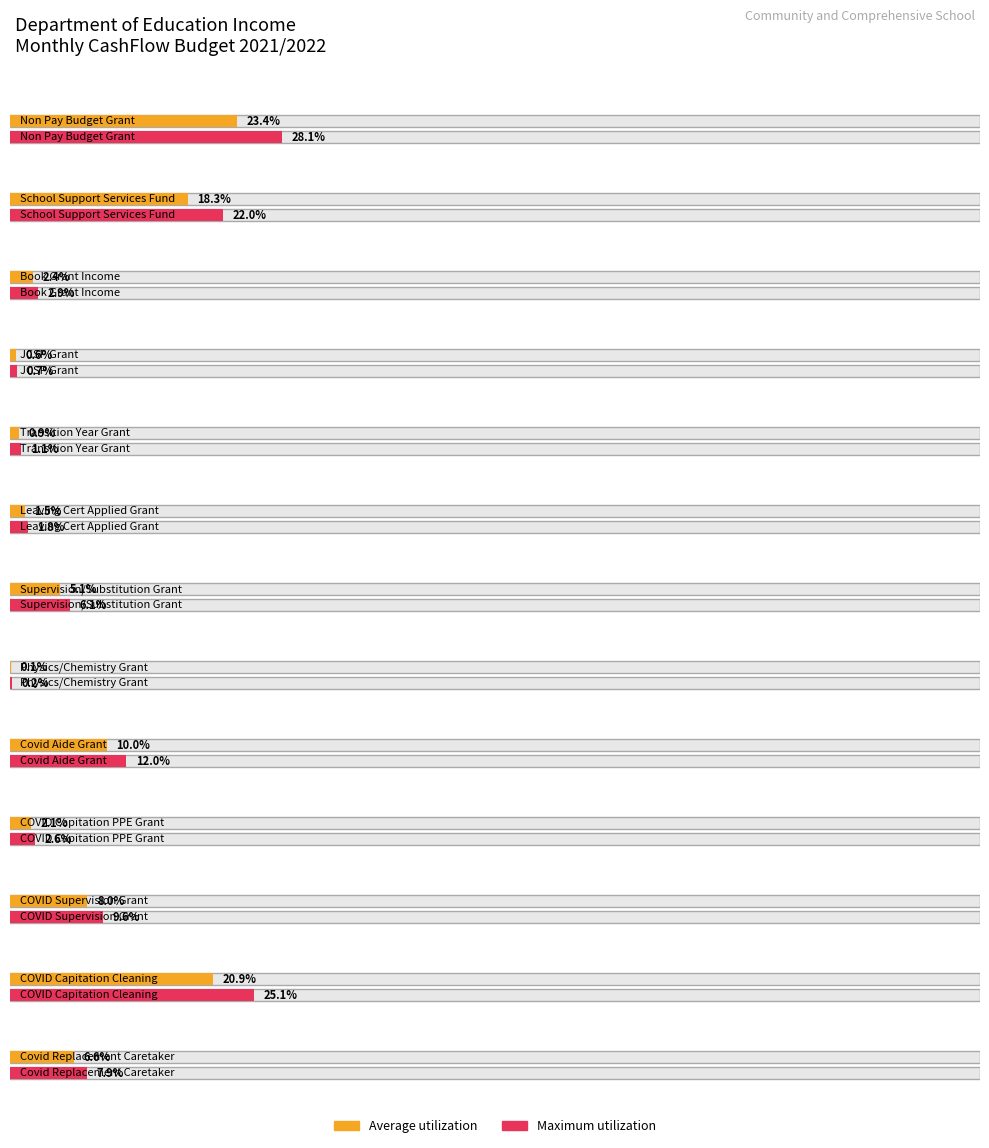

Rank the categories by Maximum utilization value from lowest to highest.

Physics/Chemistry Grant, JCSP Grant, Transition Year Grant, Leaving Cert Applied Grant, COVID Capitation PPE Grant, Book Grant Income, Supervision/Substitution Grant, Covid - Replacement Caretaker Hours, COVID Supervision and Substitution Grant, Covid Aide Grant, School Support Services Fund, COVID Capitation for Additional Cleaning, Non Pay Budget Grant